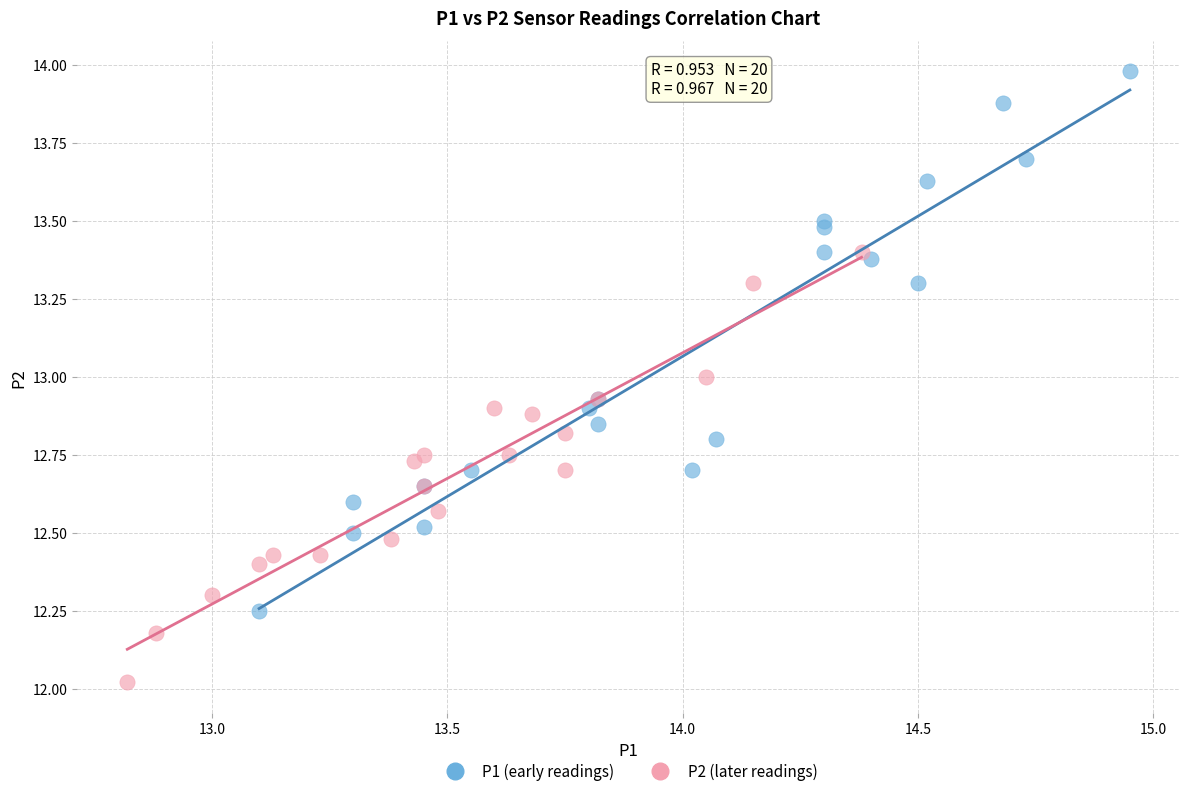

Which series has the largest Y range (max minus min)?

P1 (early readings)